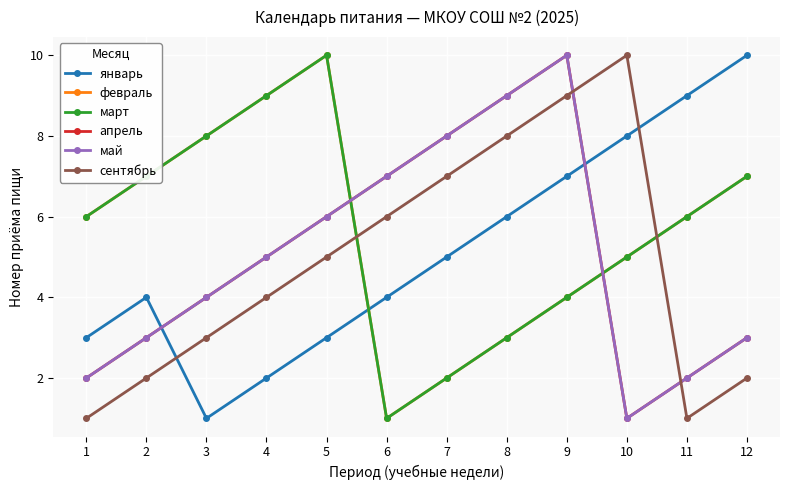

Is this an area chart (filled region under the line)?

No